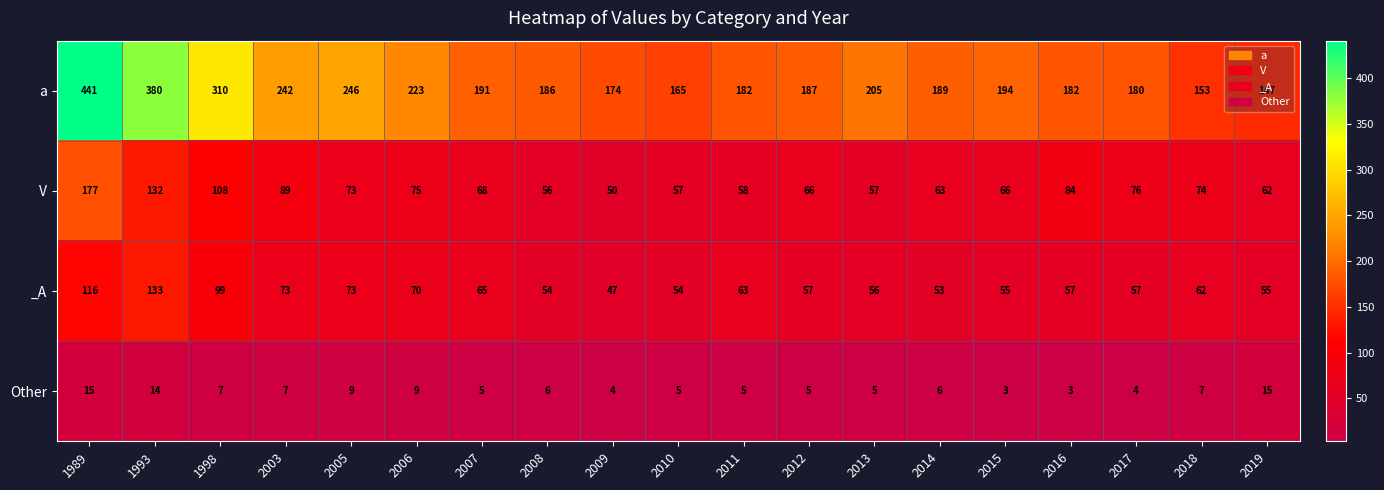

At which category is the sum across all series the highest?

1989